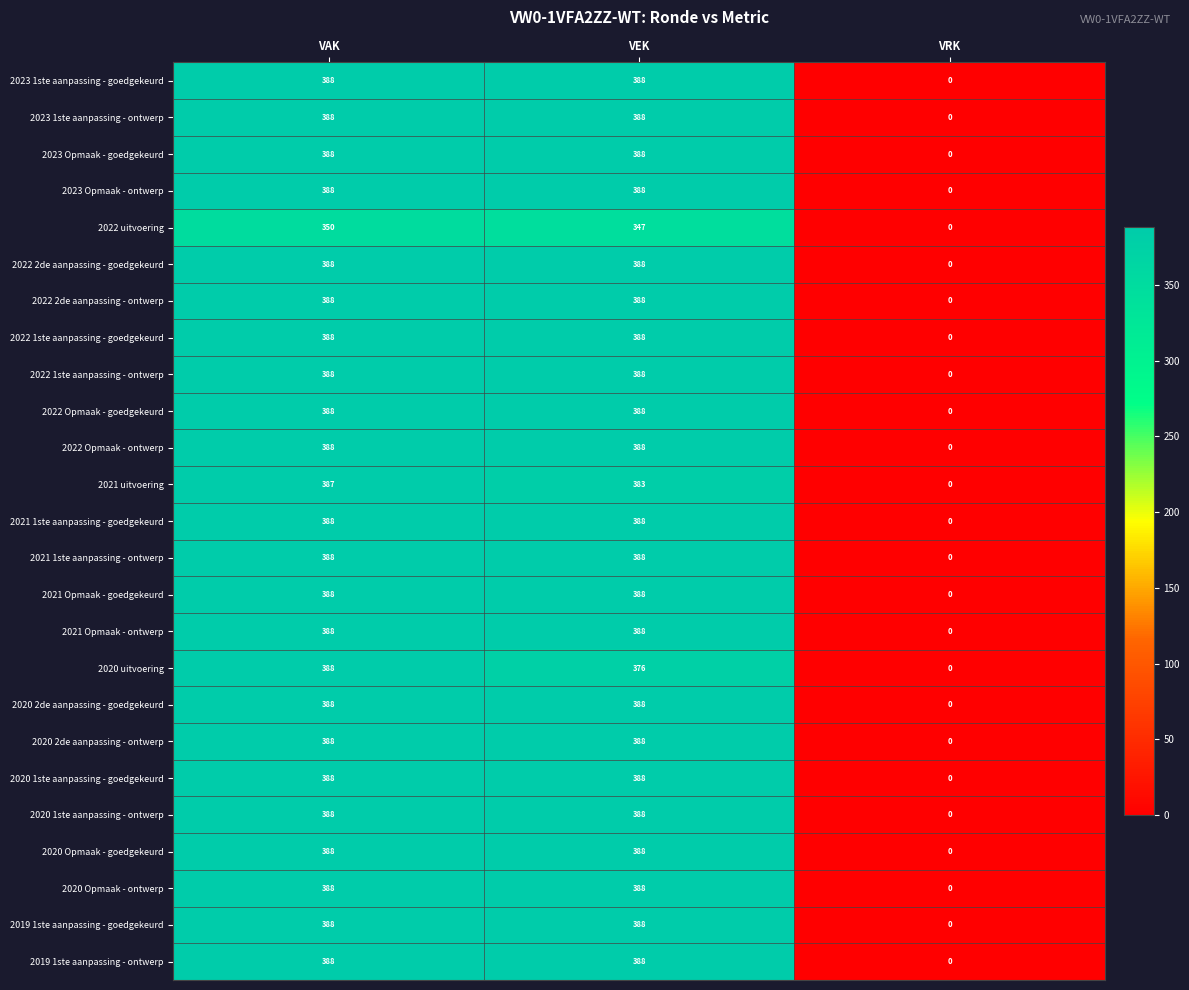

The 2022 1ste aanpassing - ontwerp series shows 0 at VRK. True or false?

True